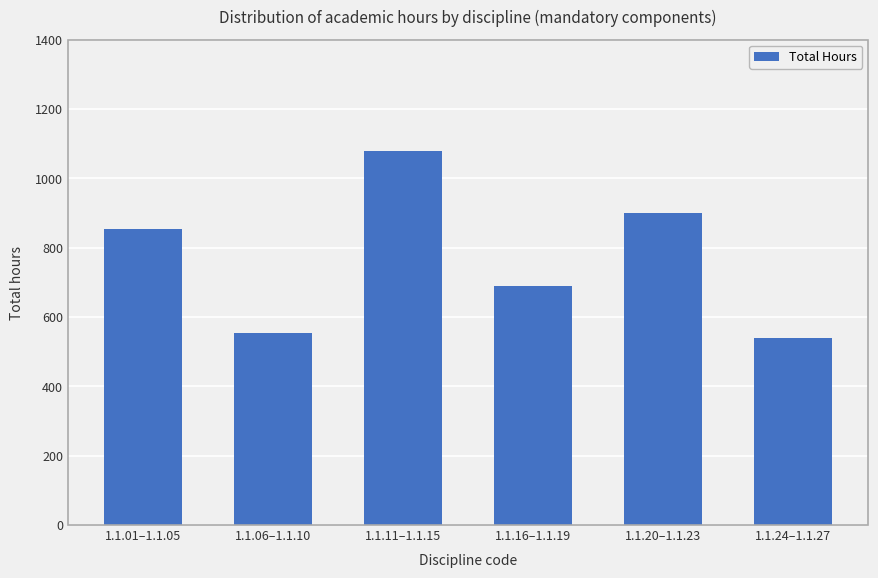

What is the difference between the maximum and second lowest values?

525